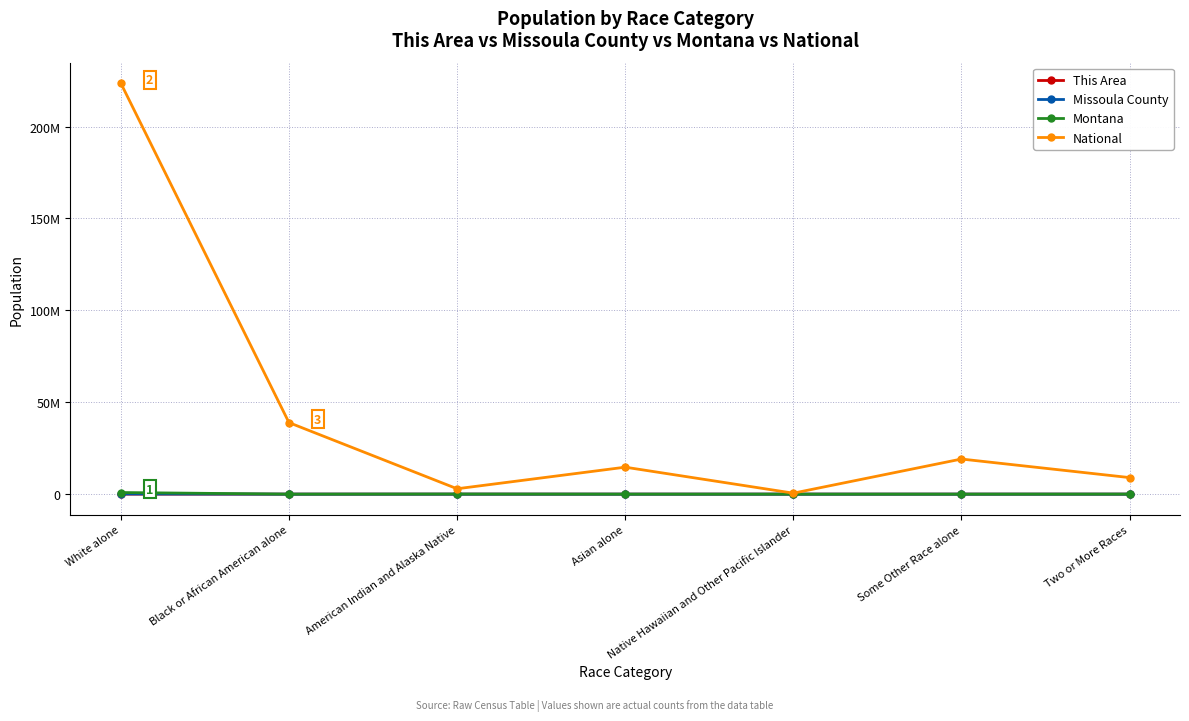

Reading left to right, list all the values displayed in this chart.

This Area: White alone=4078	Black or African American alone=3	American Indian and Alaska Native=372	Asian alone=18	Native Hawaiian and Other Pacific Islander=4	Some Other Race alone=14	Two or More Races=151
Missoula County: White alone=101320	Black or African American alone=445	American Indian and Alaska Native=2872	Asian alone=1236	Native Hawaiian and Other Pacific Islander=105	Some Other Race alone=478	Two or More Races=2843
Montana: White alone=884961	Black or African American alone=4027	American Indian and Alaska Native=62555	Asian alone=6253	Native Hawaiian and Other Pacific Islander=668	Some Other Race alone=5975	Two or More Races=24976
National: White alone=223553265	Black or African American alone=38929319	American Indian and Alaska Native=2932248	Asian alone=14674252	Native Hawaiian and Other Pacific Islander=540013	Some Other Race alone=19107368	Two or More Races=9009073